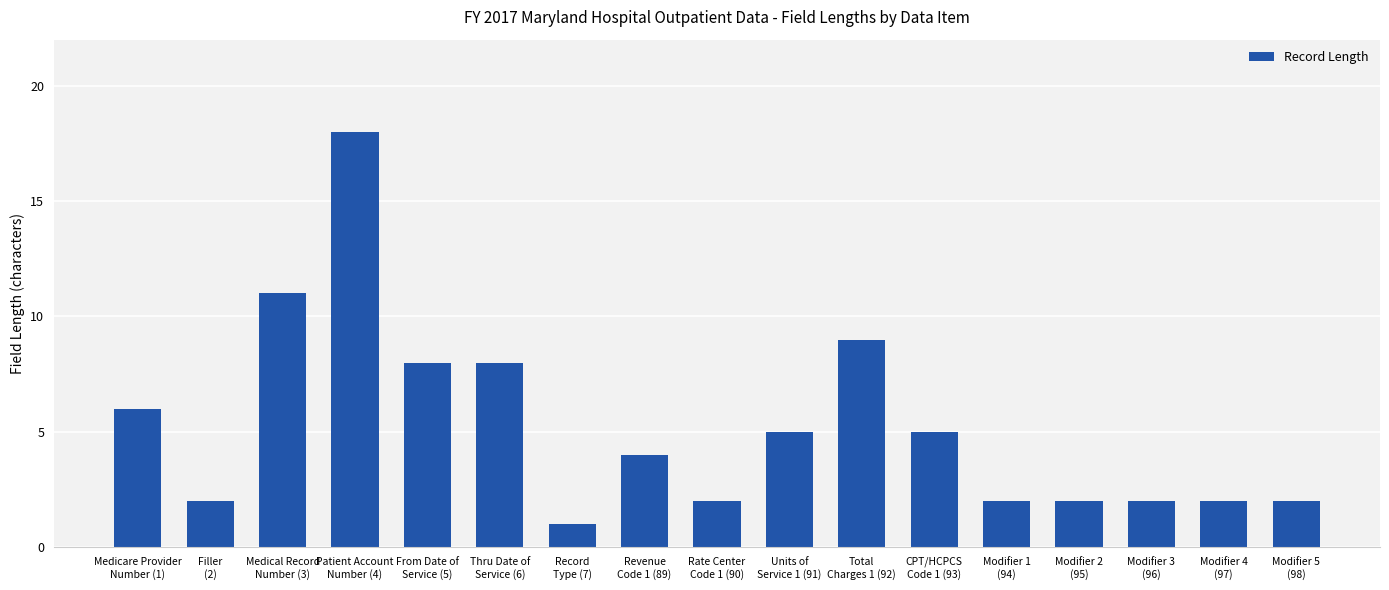

Are the bars grouped side by side (vs. stacked)?

No